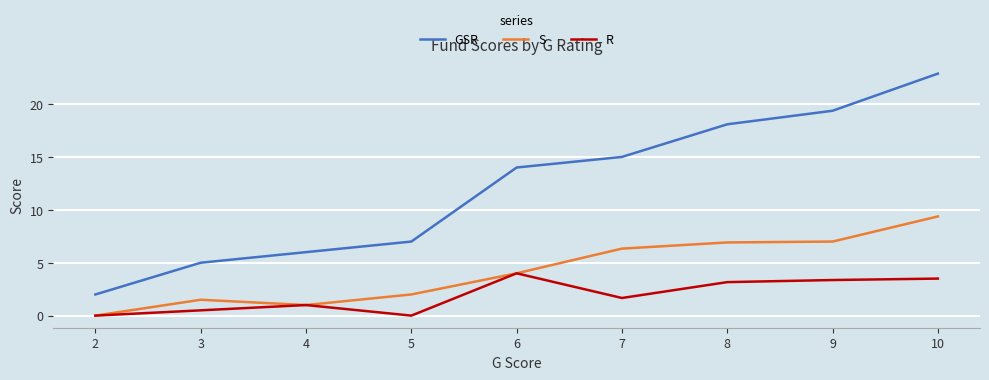

Which category has the highest value in the GSR series?

10